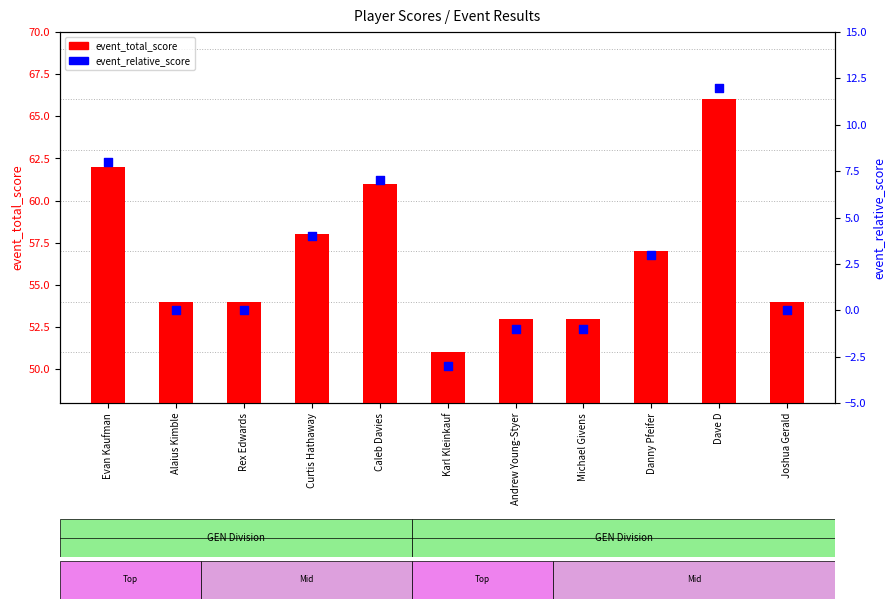

Is the value of event_total_score at Alaius Kimble greater than the value of event_relative_score at Curtis Hathaway?

Yes